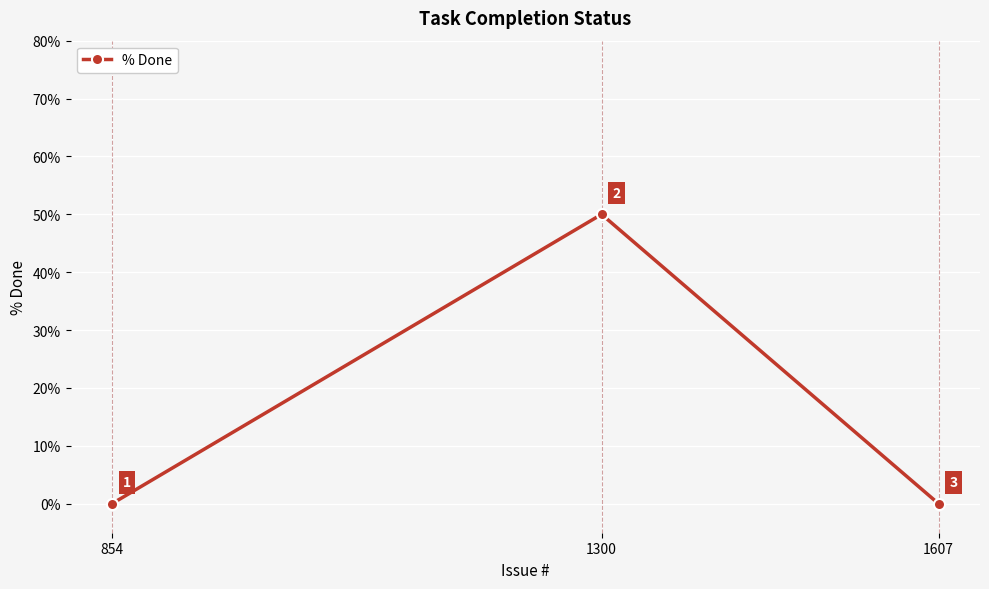

What is the value of the 2nd point from the left?

50